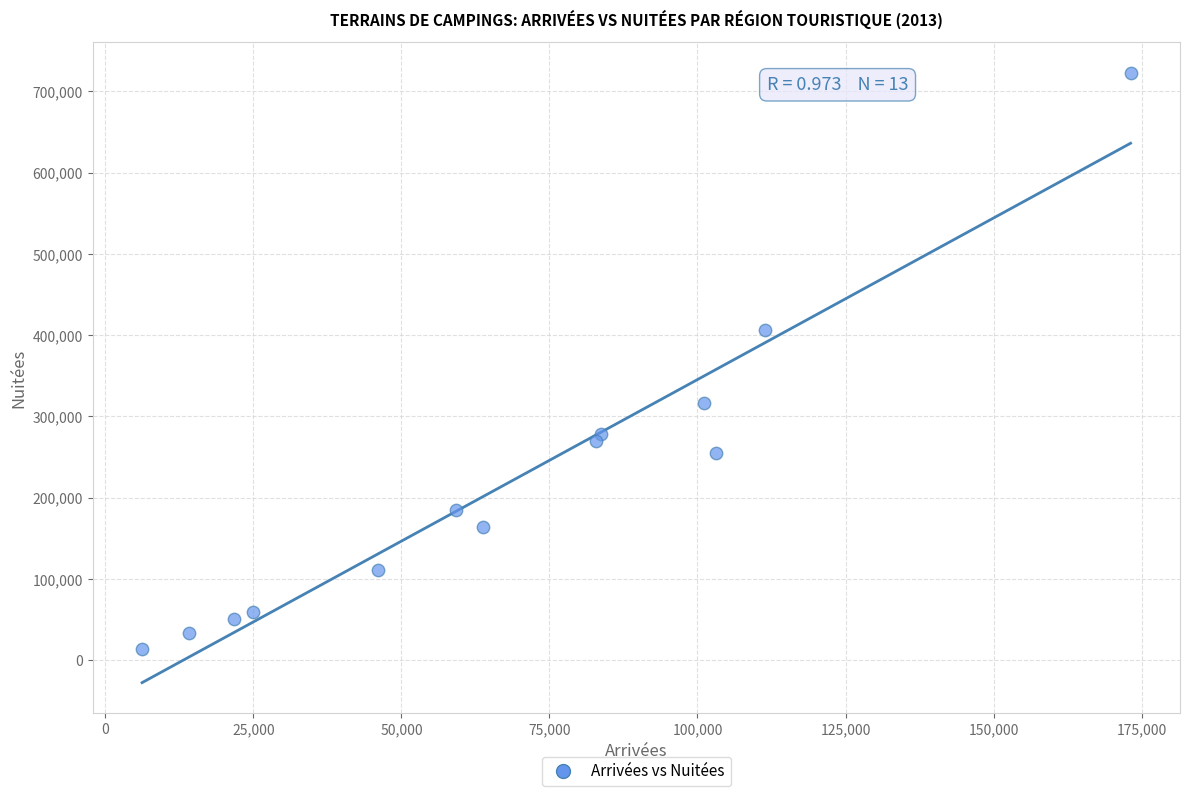

What Y value in the scatter plot is closest to 368194?

405918